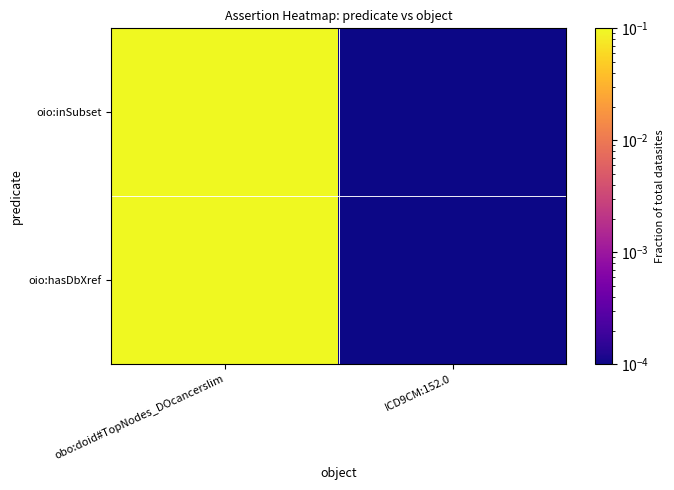

How many categories are shown in the chart?

2